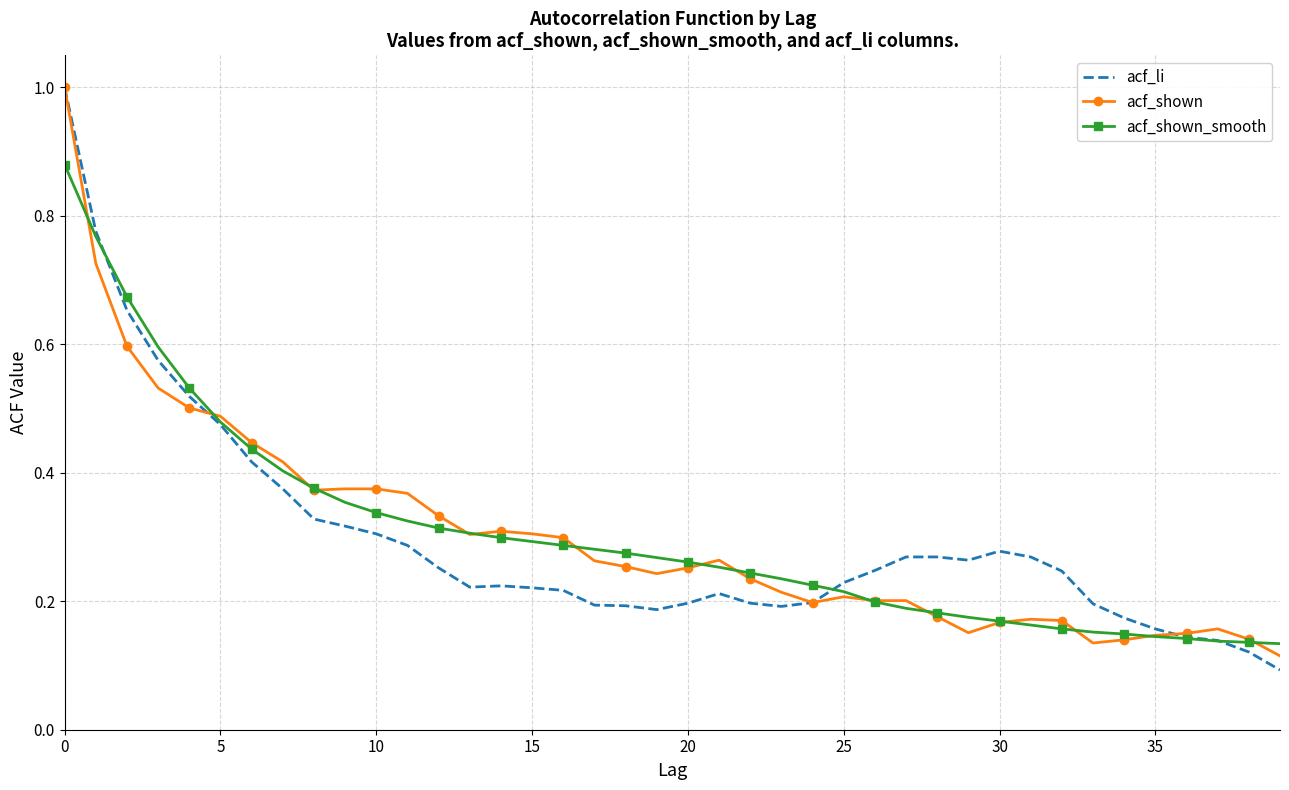

Which series has the widest spread of values?

acf_li